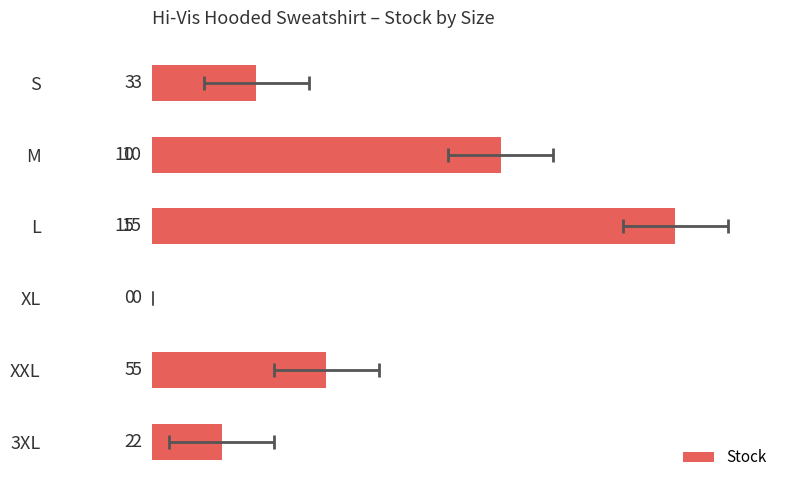

The value at XXL is 2. True or false?

False